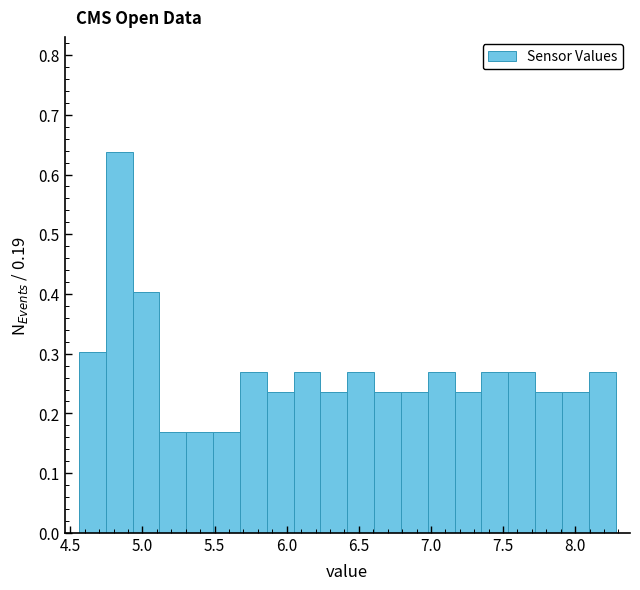

Around what value on the x-axis is the tallest bar? Give the approximate position of its centre, as read against the axis.

4.85